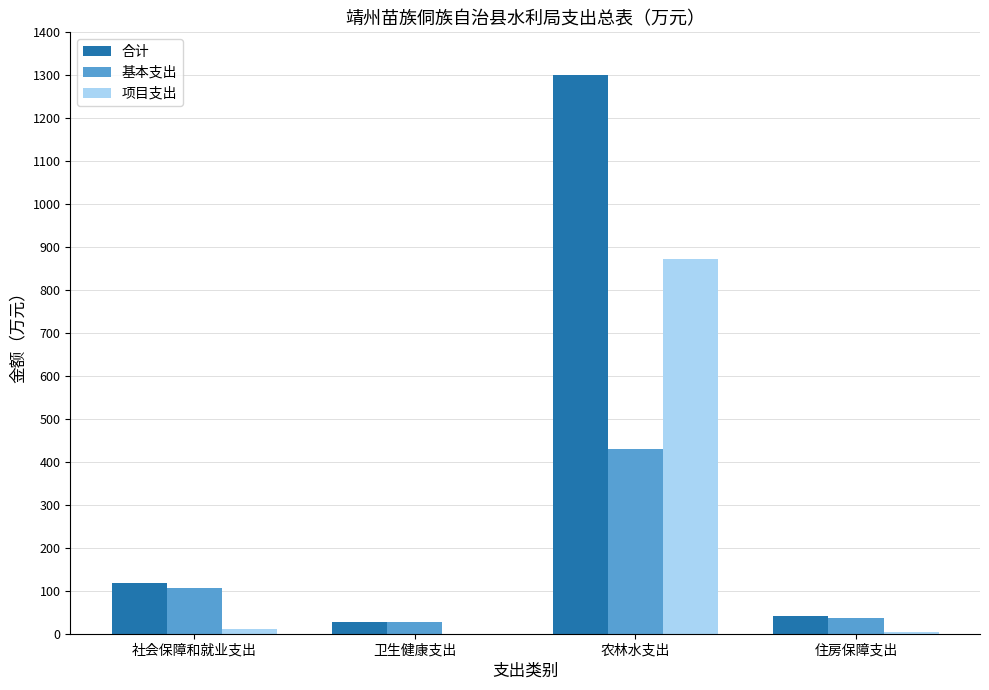

Read the 基本支出 value at 农林水支出.

429.1